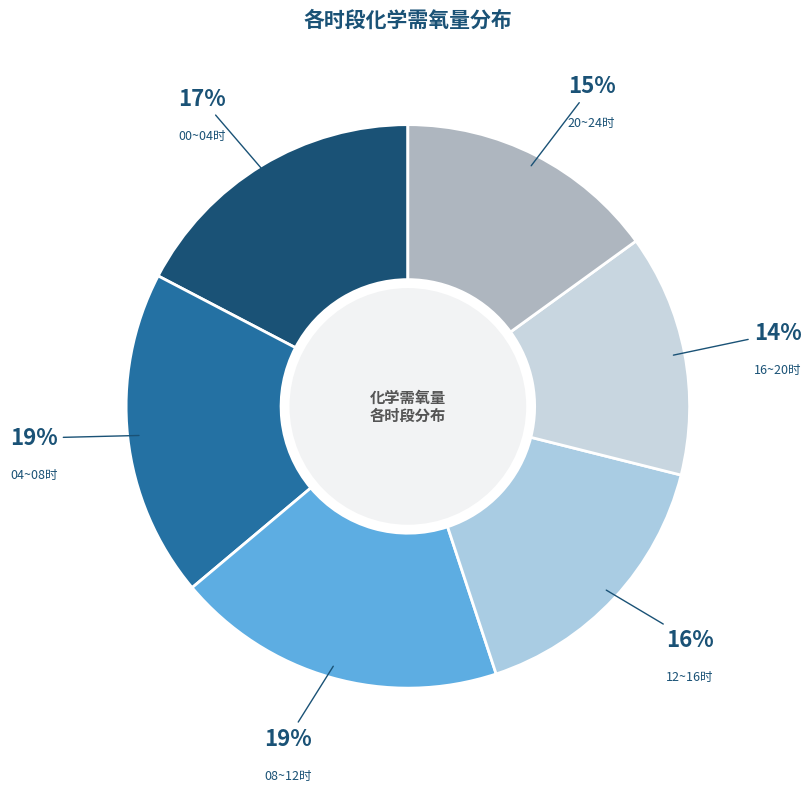

Approximately how many times larger is the value at 04~08时 compared to 12~16时?

1.2